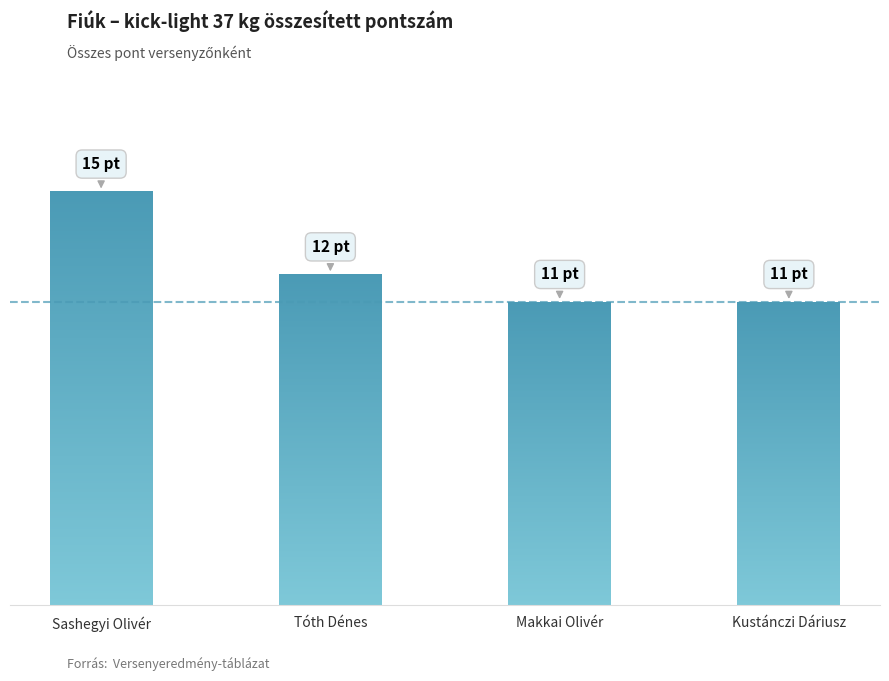

What is the sum of the values at Kustánczi Dáriusz and Tóth Dénes?

23